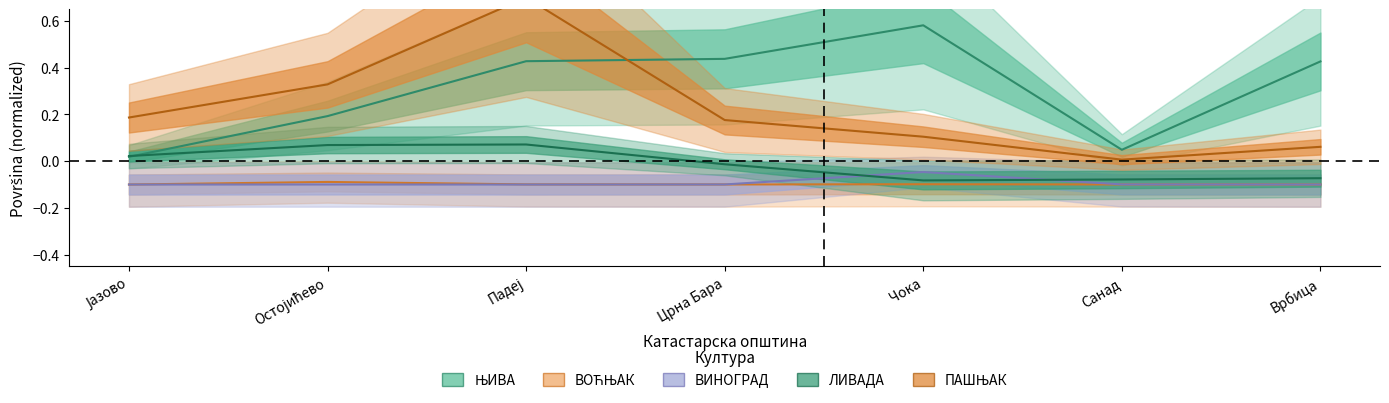

What position from the left is Врбица?

7